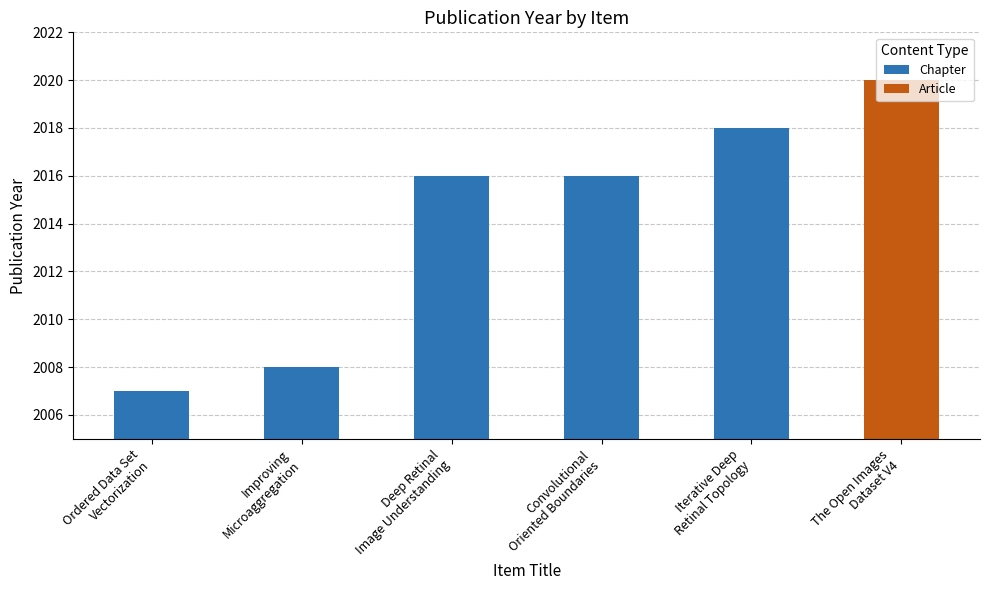

Between Deep Retinal
Image Understanding and Improving
Microaggregation, which is larger?

Deep Retinal
Image Understanding